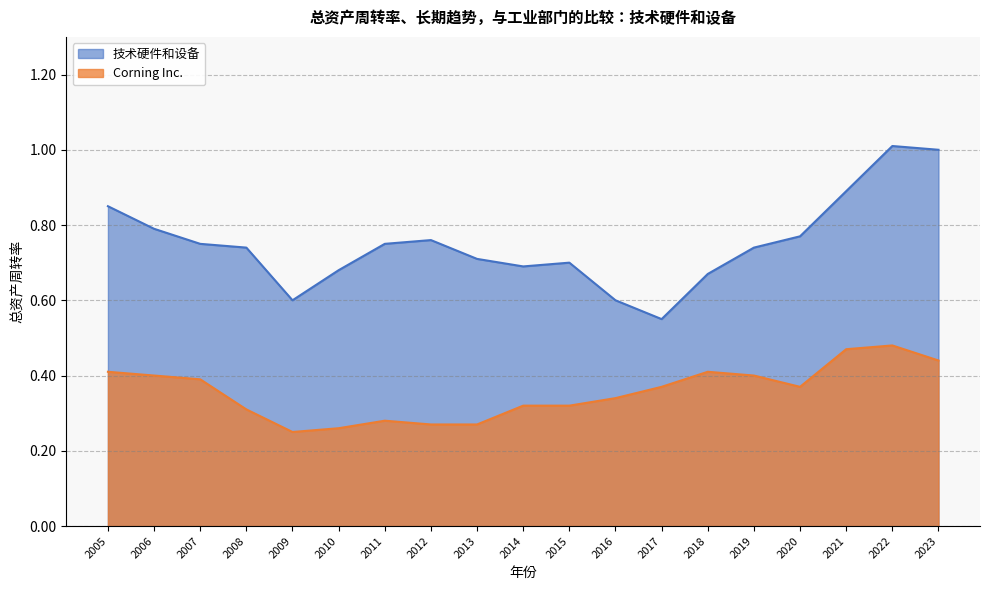

What is the total value across all series at 2023?

1.4